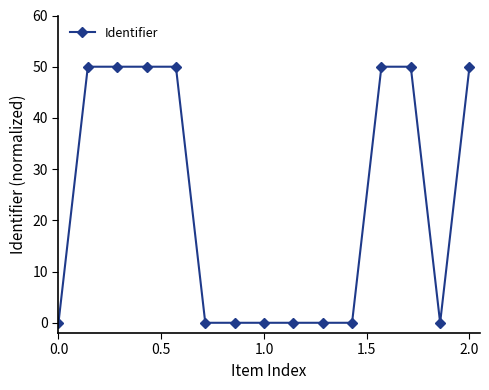

How many data points does each series have?

15